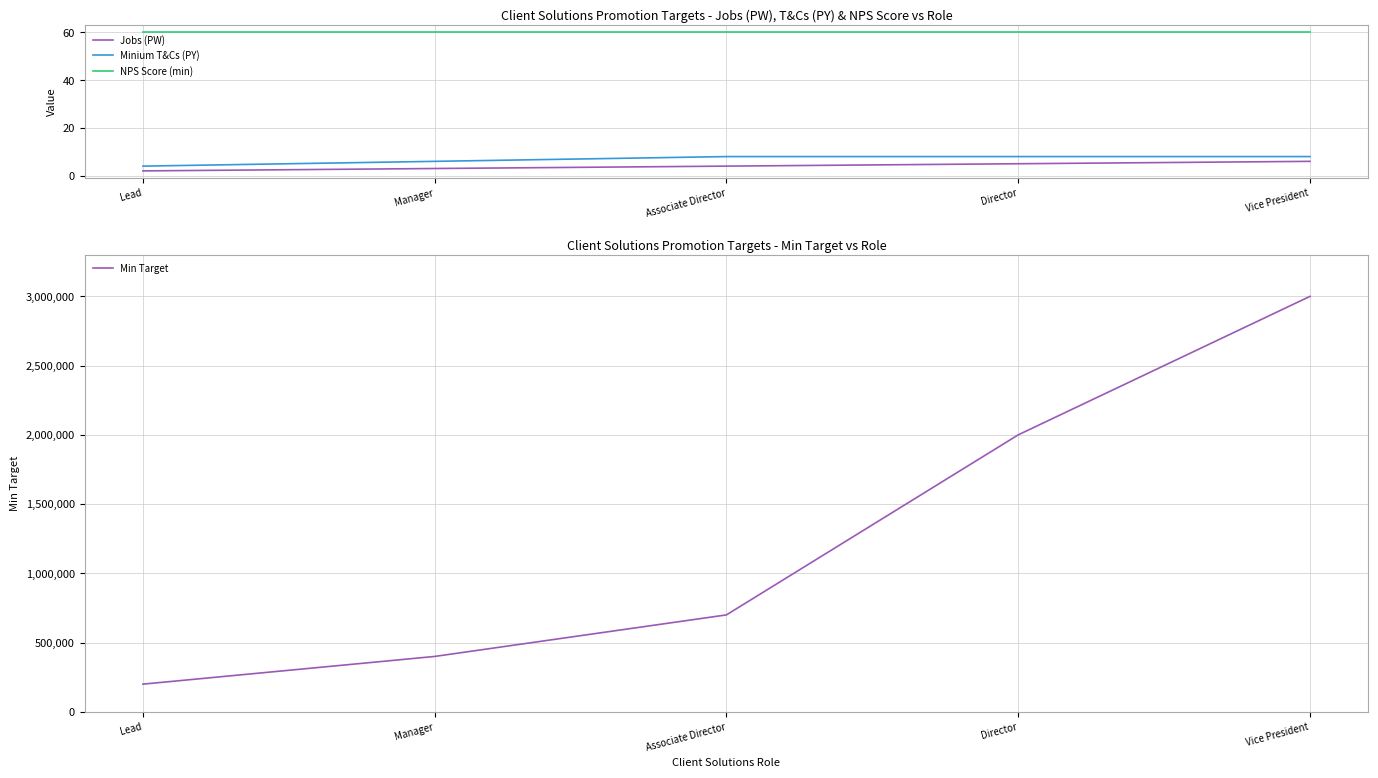

What is the minimum value for Jobs (PW)?

2